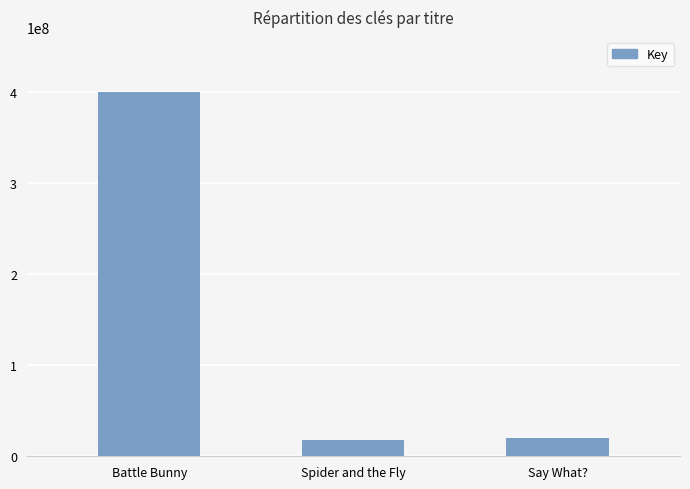

How many data points does each series have?

3